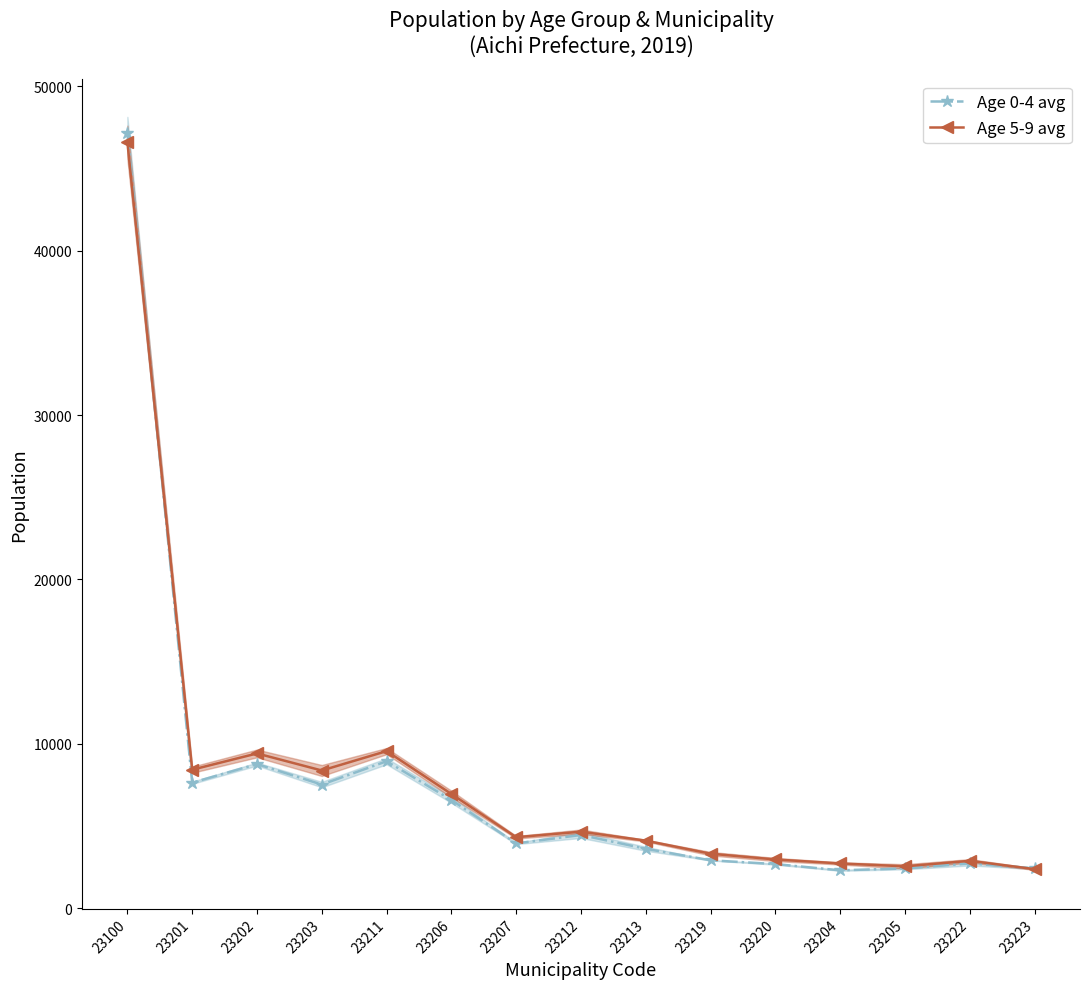

What is the total value across all series at 23100?

93738.0